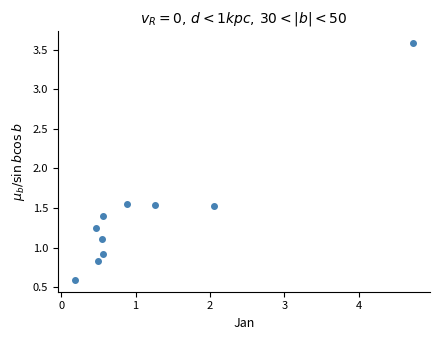

What is the range of X values (max minus min)?

4.5